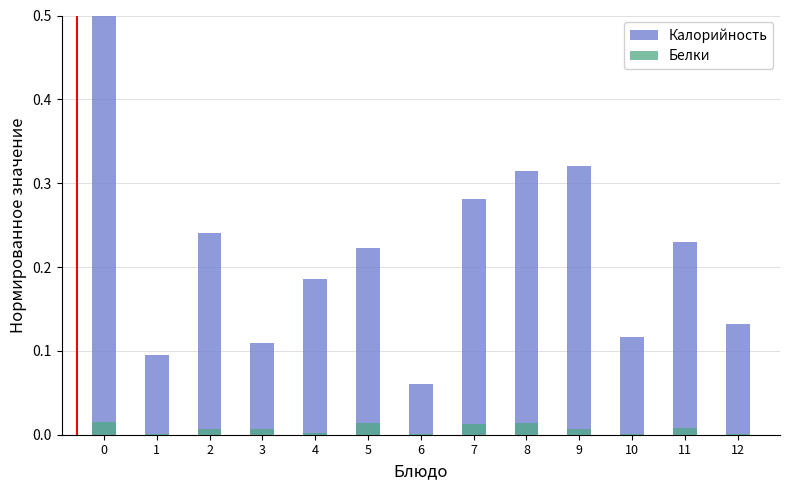

Rank the categories by Калорийность value from highest to lowest.

0, 9, 8, 7, 2, 11, 5, 4, 12, 10, 3, 1, 6